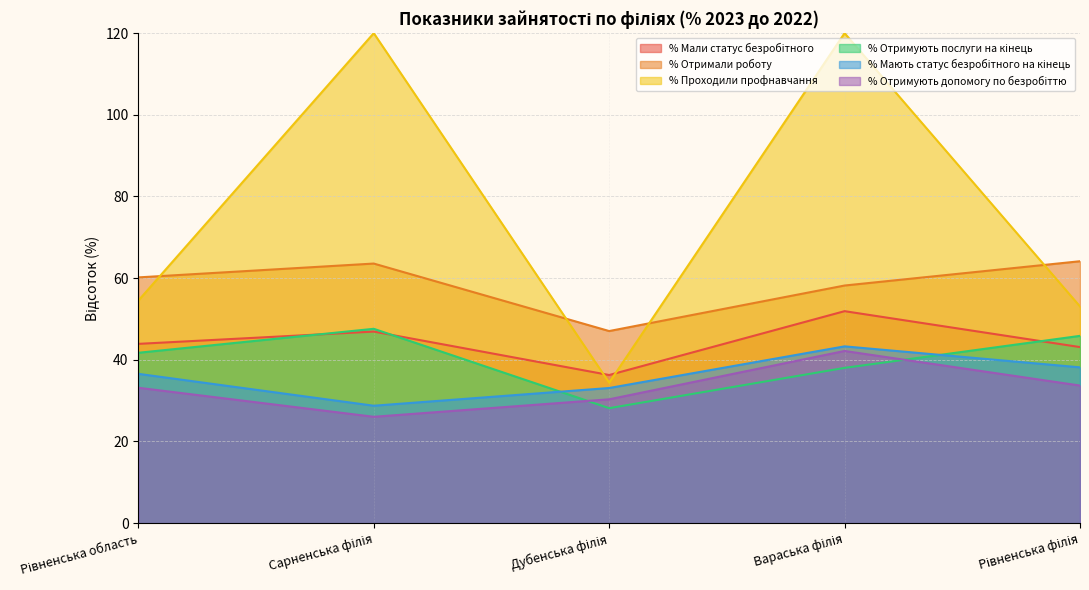

Between Рівненська область and Рівненська філія, which series saw the biggest shift?

% Отримують послуги на кінець